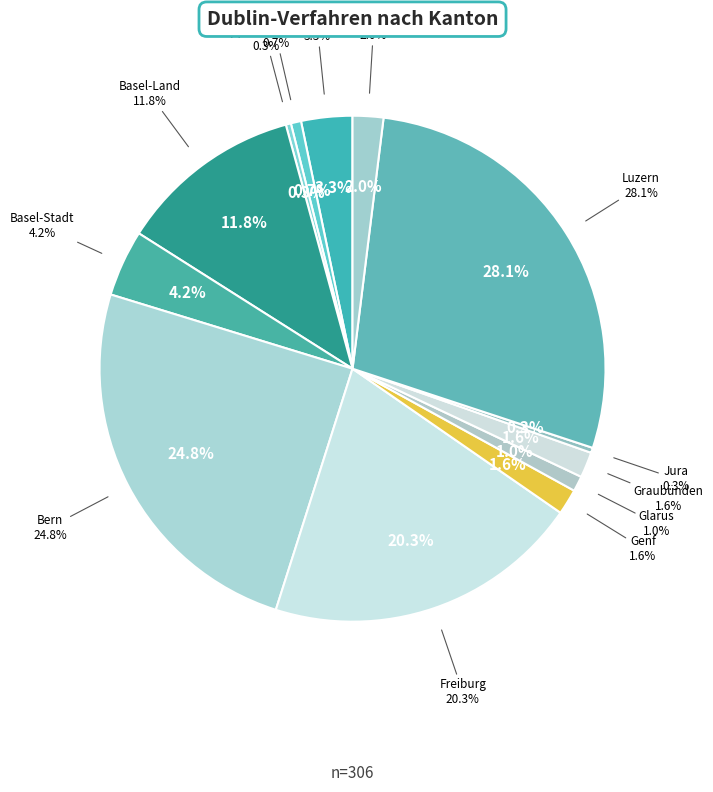

What is the largest slice in the pie chart?

Luzern